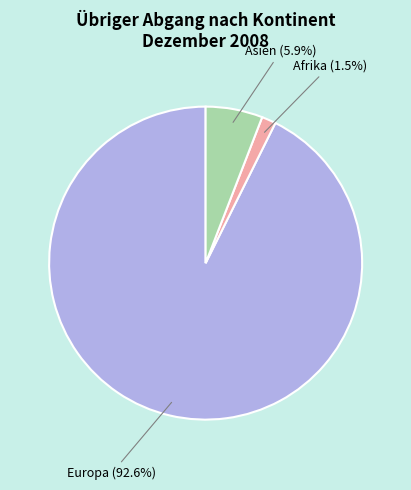

Does any single category account for the majority?

Yes